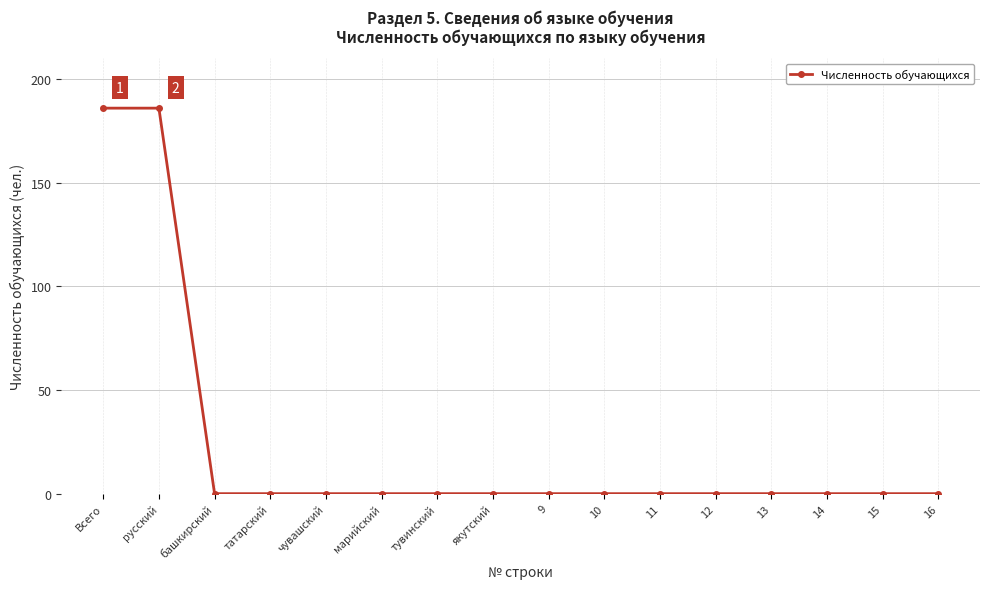

What is the difference between the maximum and second lowest values?

186